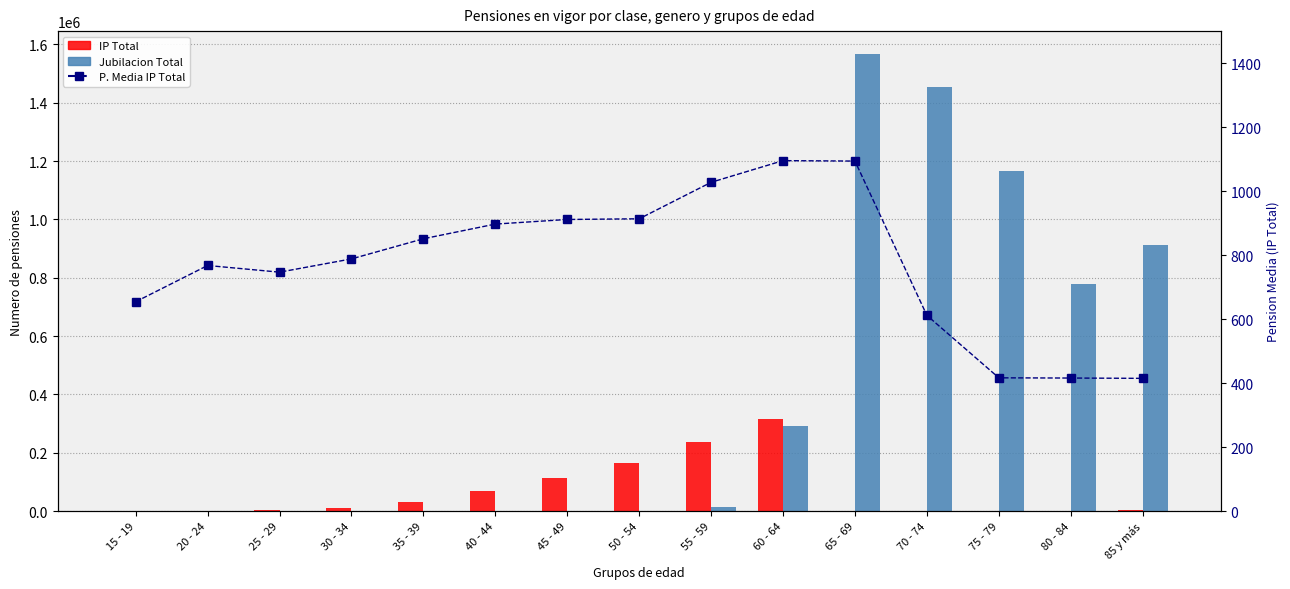

What is the label of the 10th bar from the right?

40 - 44